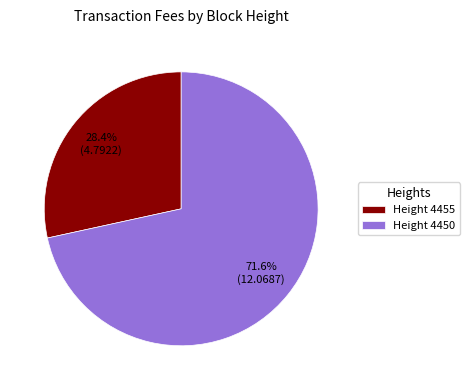

Combined, what portion of the pie is Height 4450 and Height 4455?

100.0%